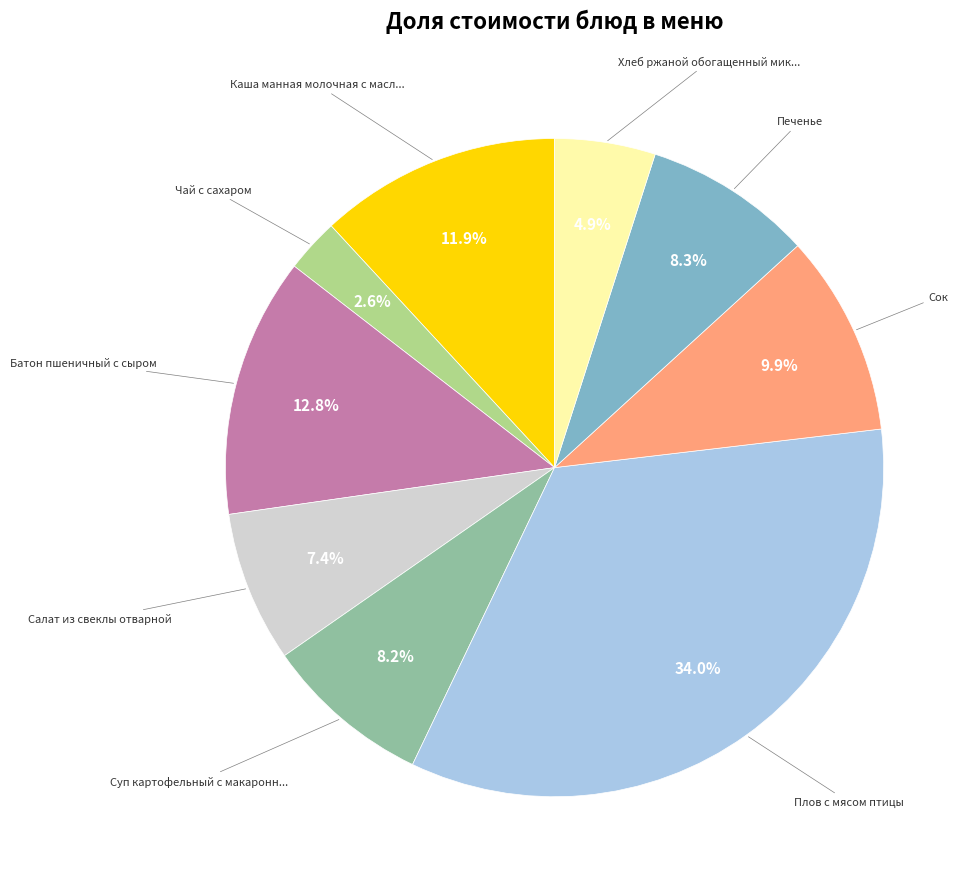

Does any single category account for the majority?

No